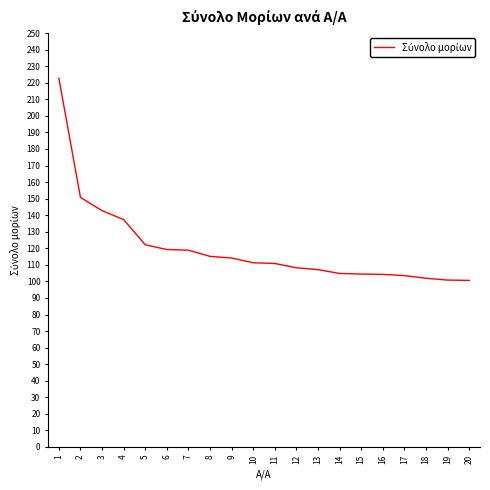

Between 20 and 11, which is larger?

11